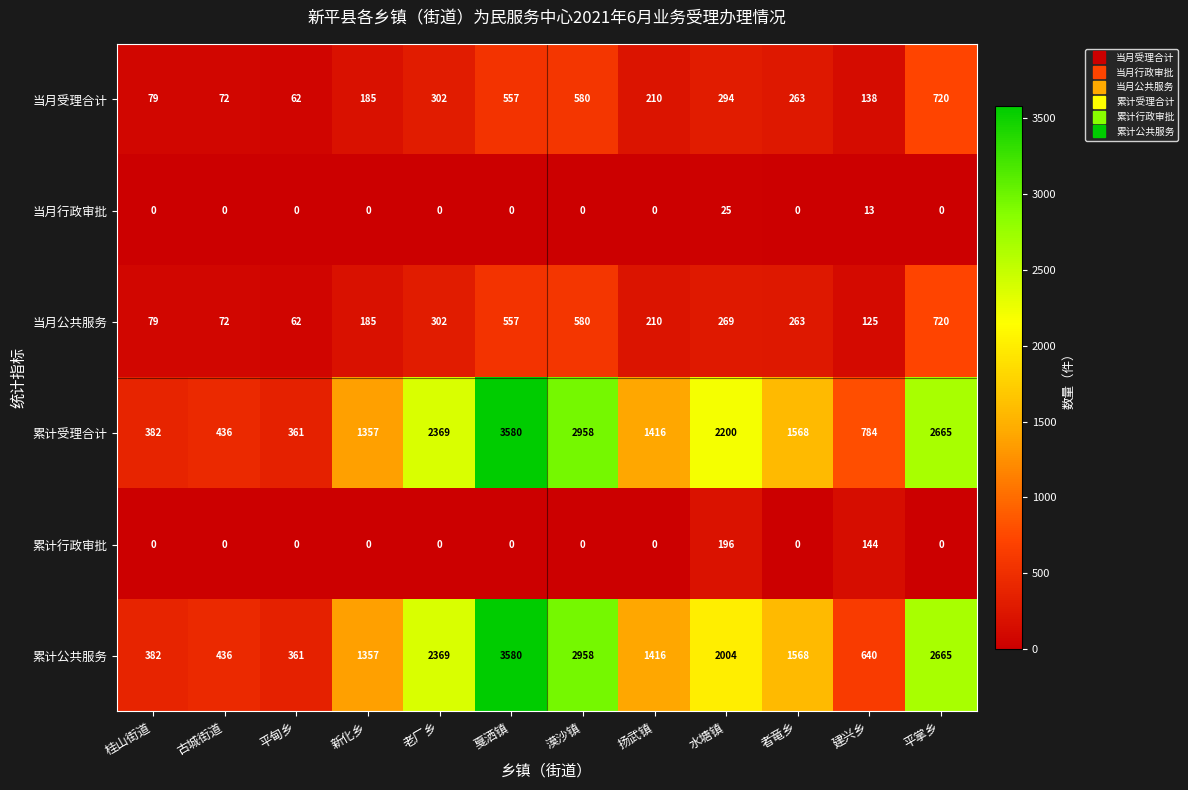

Where does the 累计公共服务 series first go above 1568?

老厂乡